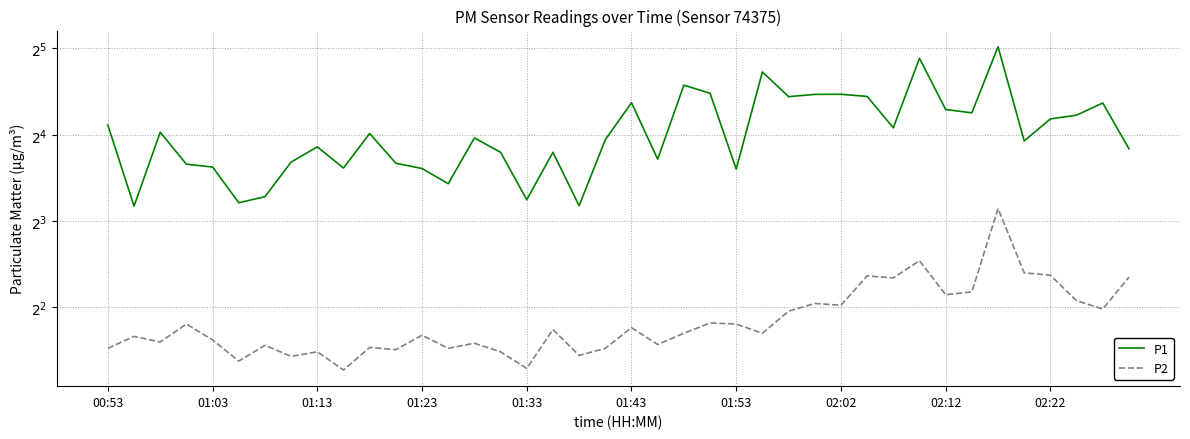

Count the number of categories in the chart.

40